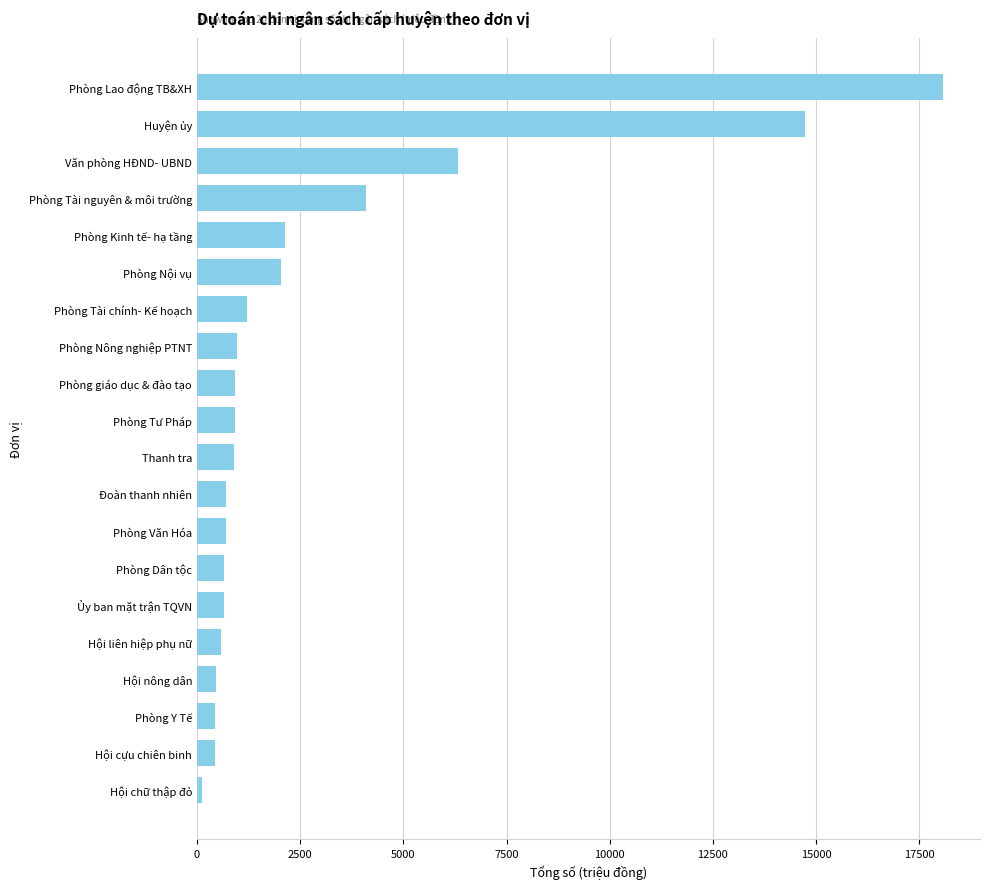

Where is the data nearest to the value 9093?

Văn phòng HĐND- UBND